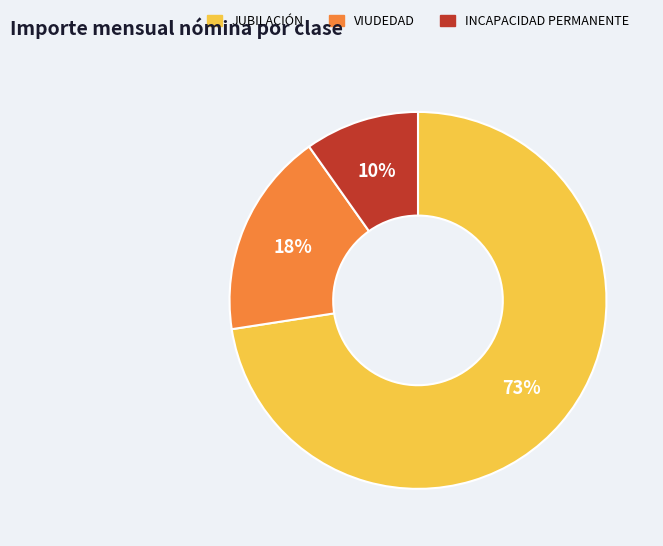

Approximately how many times larger is the value at INCAPACIDAD PERMANENTE compared to VIUDEDAD?

0.6